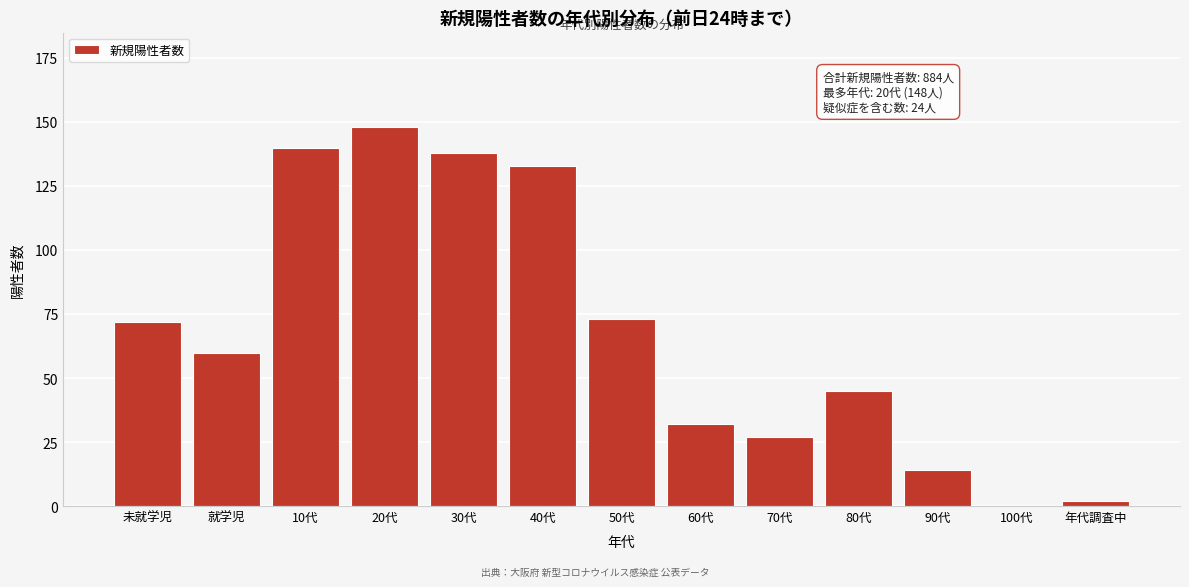

Reading left to right, extract all data points from this chart.

未就学児=72	就学児=60	10代=140	20代=148	30代=138	40代=133	50代=73	60代=32	70代=27	80代=45	90代=14	100代=0	年代調査中=2